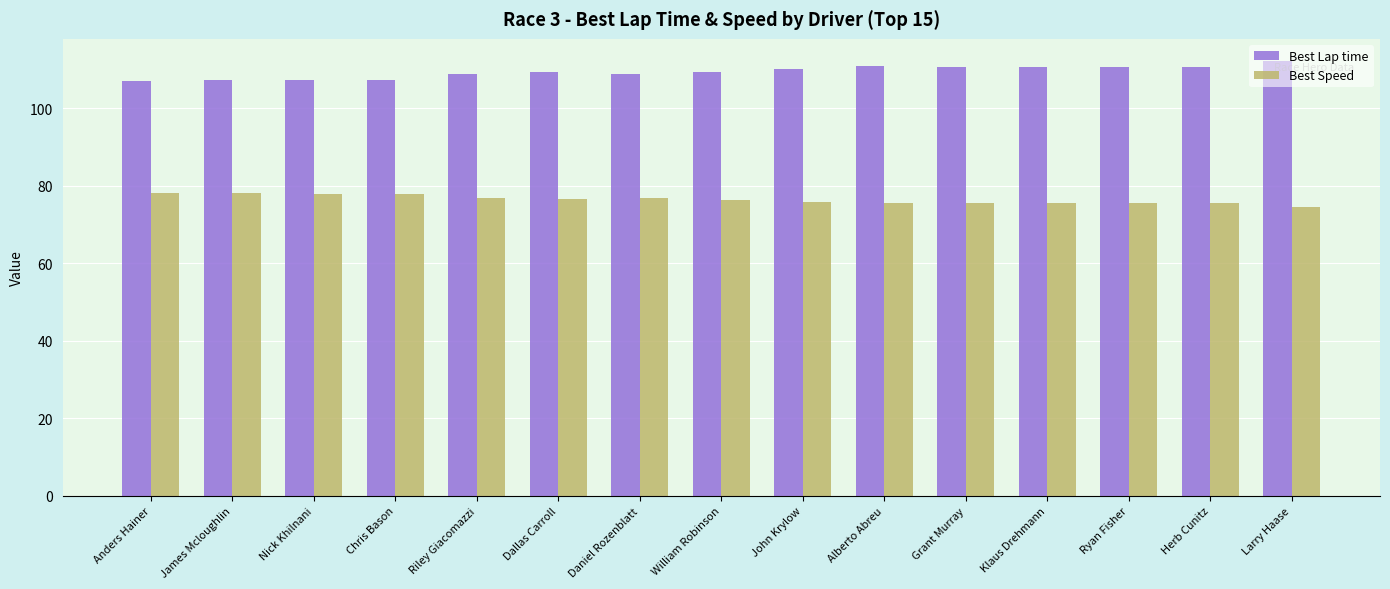

What is the label of the 4th bar from the left?

Chris Bason